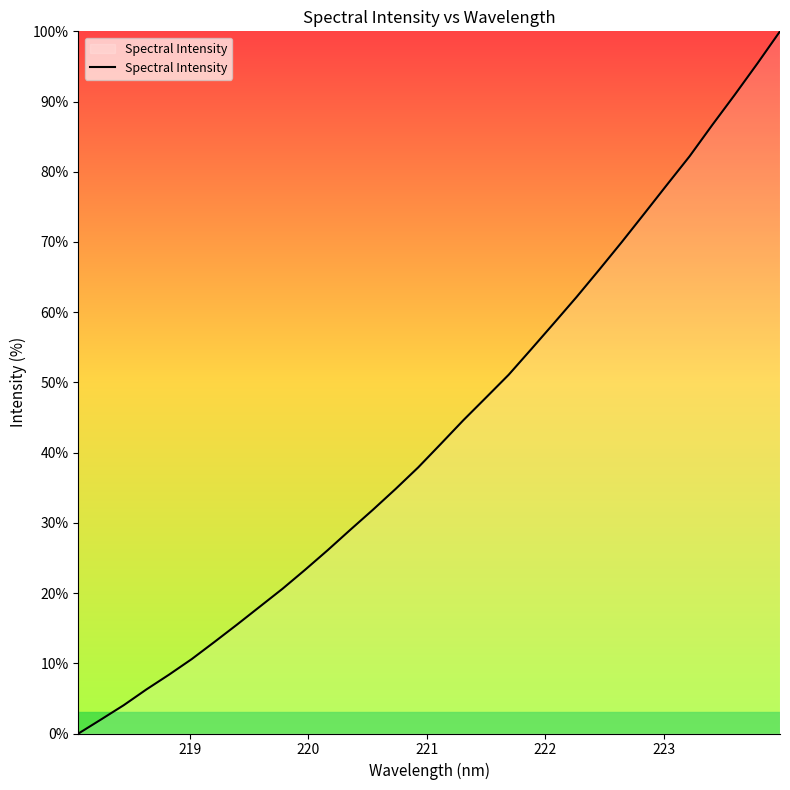

True or false: there are more than 1 points higher than both neighbors.

False